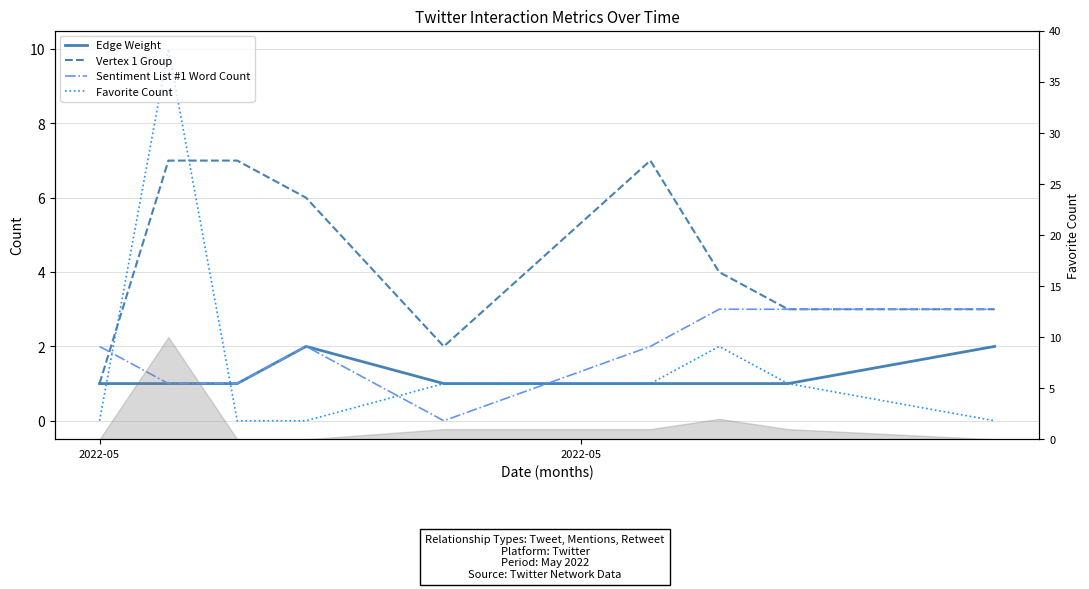

What are all the series names shown in the legend?

Edge Weight, Vertex 1 Group, Sentiment List #1 Word Count, Favorite Count